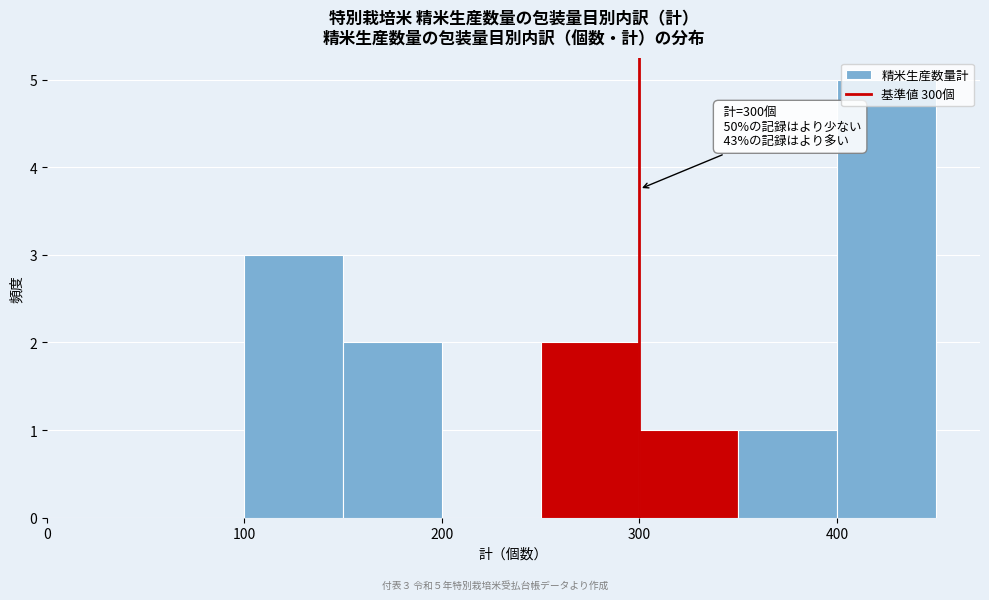

Which range on the x-axis has the tallest bar?

400 to 450